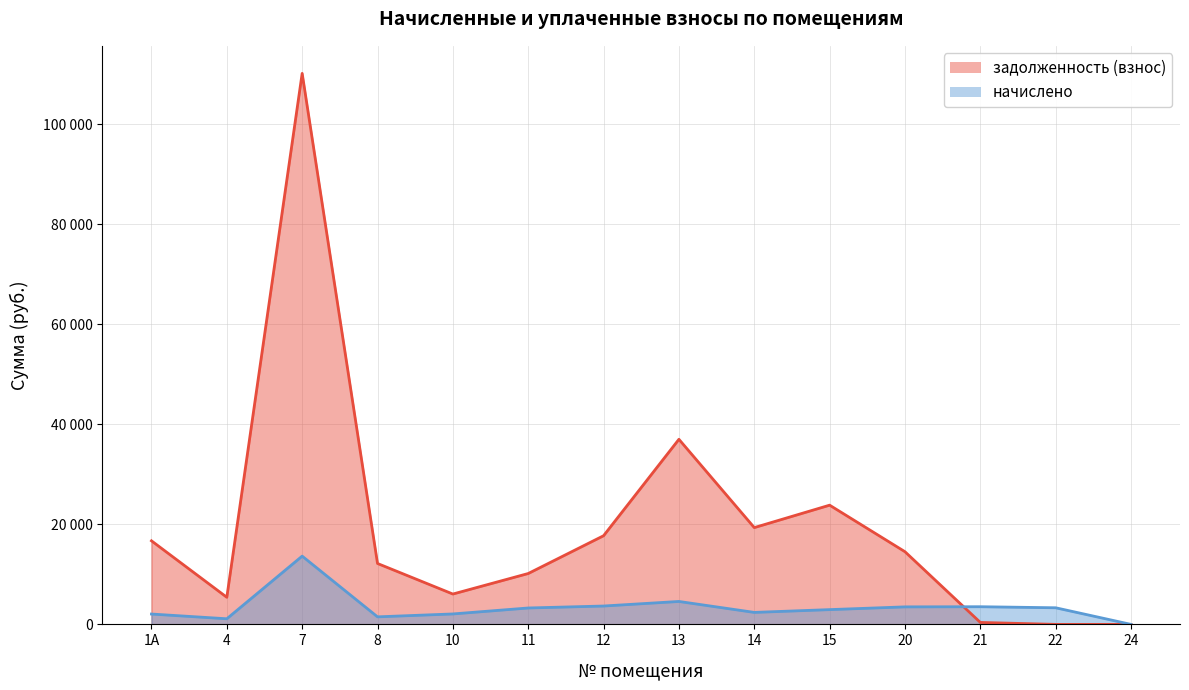

The задолженность (взнос) series shows 9146.2 at 15. True or false?

False